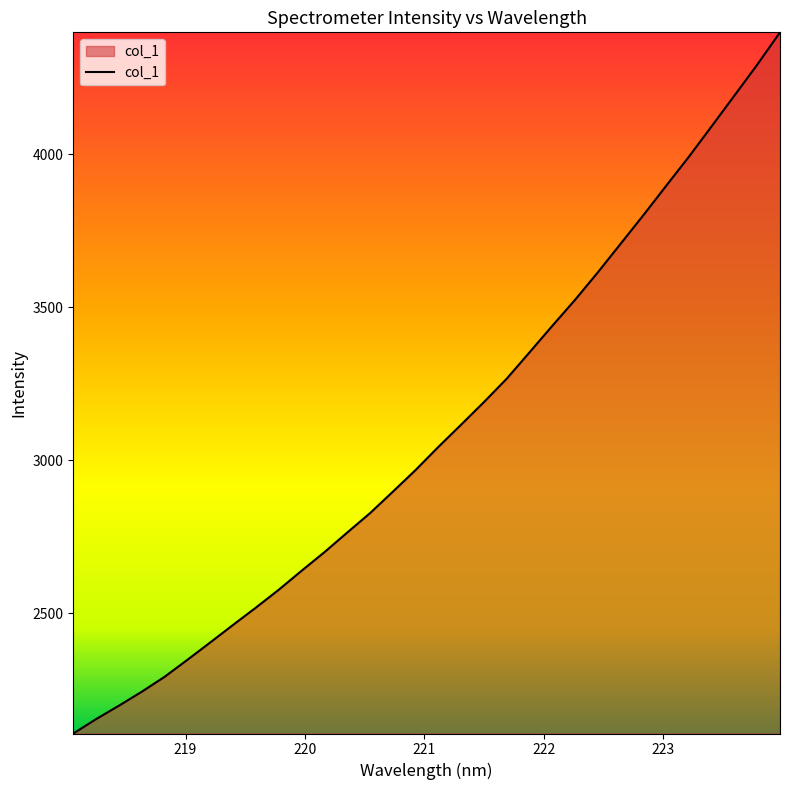

What is the difference between the maximum and minimum values?

2293.5